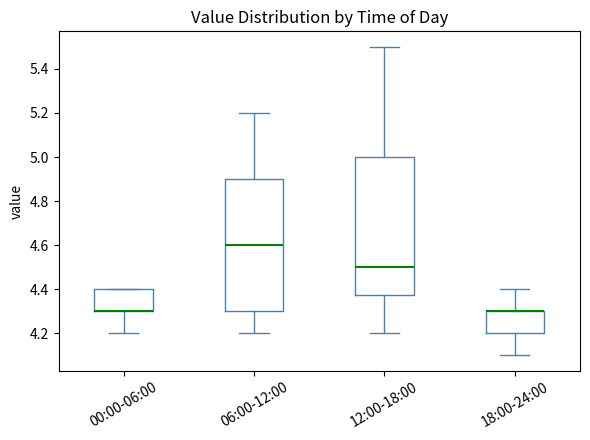

Reading left to right, transcribe this box plot: for each box, give where its median line is, the range the box spans, and where its two whiskers end, as read against the y-axis. The values are not printed on the chart, so give them approximately, as read against the axis.

00:00-06:00: median 4.30 (drawn on the box's lower edge), box 4.30 to 4.40, whiskers 4.20 to 4.40
06:00-12:00: median 4.60, box 4.30 to 4.90, whiskers 4.20 to 5.20
12:00-18:00: median 4.50, box 4.38 to 5.00, whiskers 4.20 to 5.50
18:00-24:00: median 4.30 (drawn on the box's upper edge), box 4.20 to 4.30, whiskers 4.10 to 4.40